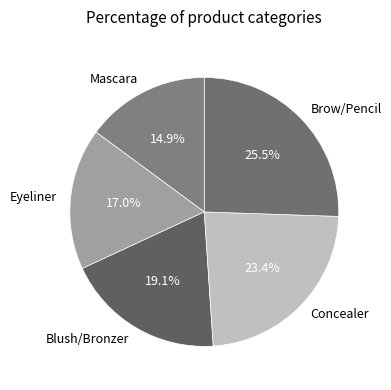

Which has a higher value, Concealer or Mascara?

Concealer